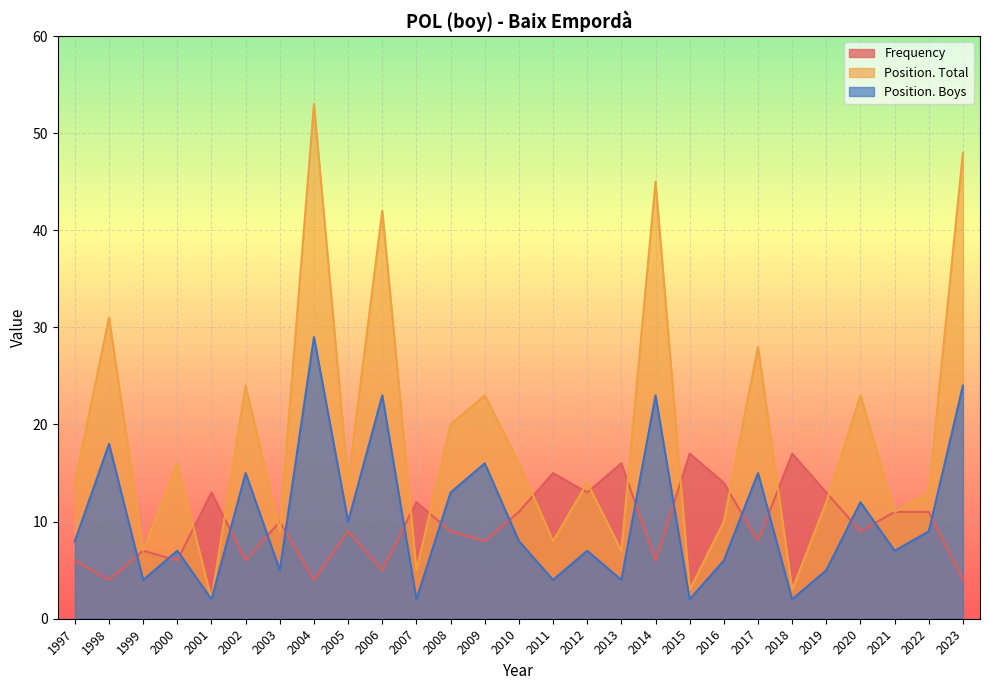

How many intersections are there between Frequency and Position. Total?

14